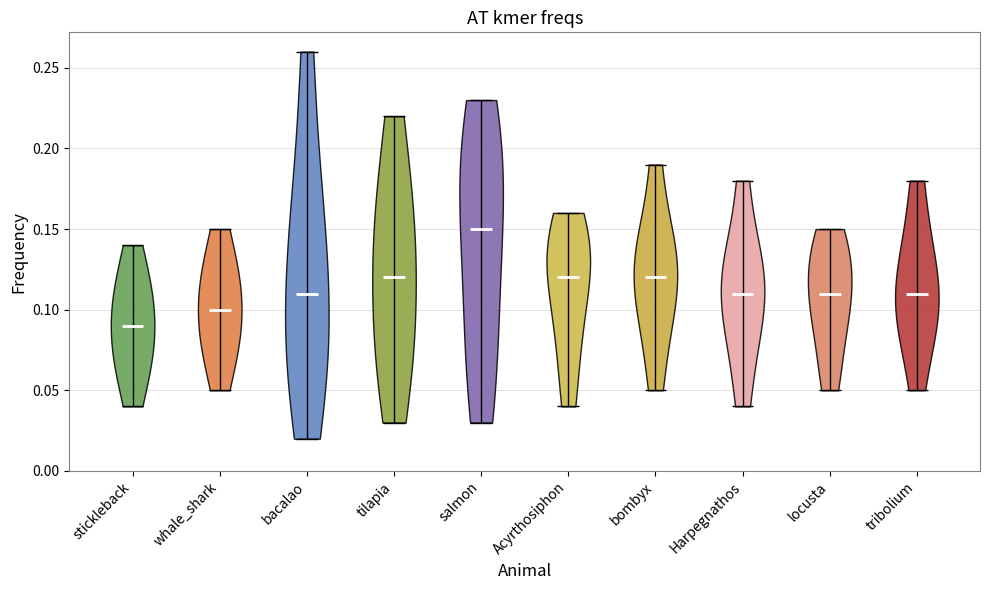

Where does the median line of the violin for whale_shark sit on the y-axis? The values are not printed on the chart, so give them approximately, as read against the axis.

0.10